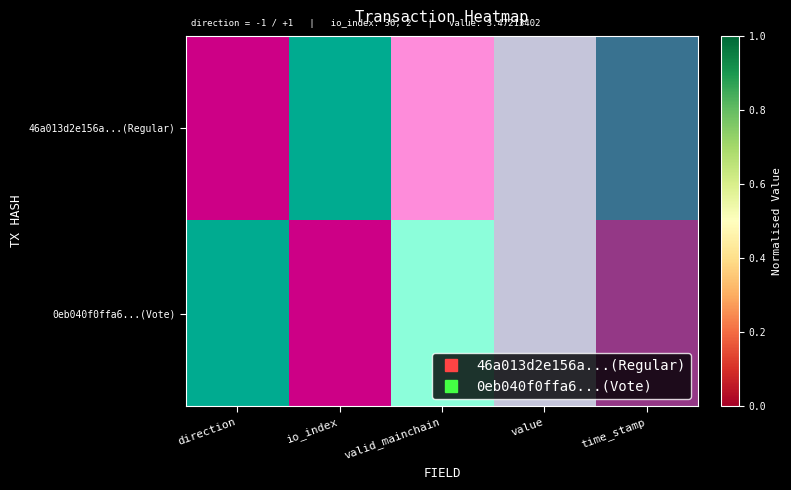

The 0eb040f0ffa6...(Vote) series shows 0.1 at time_stamp. True or false?

False